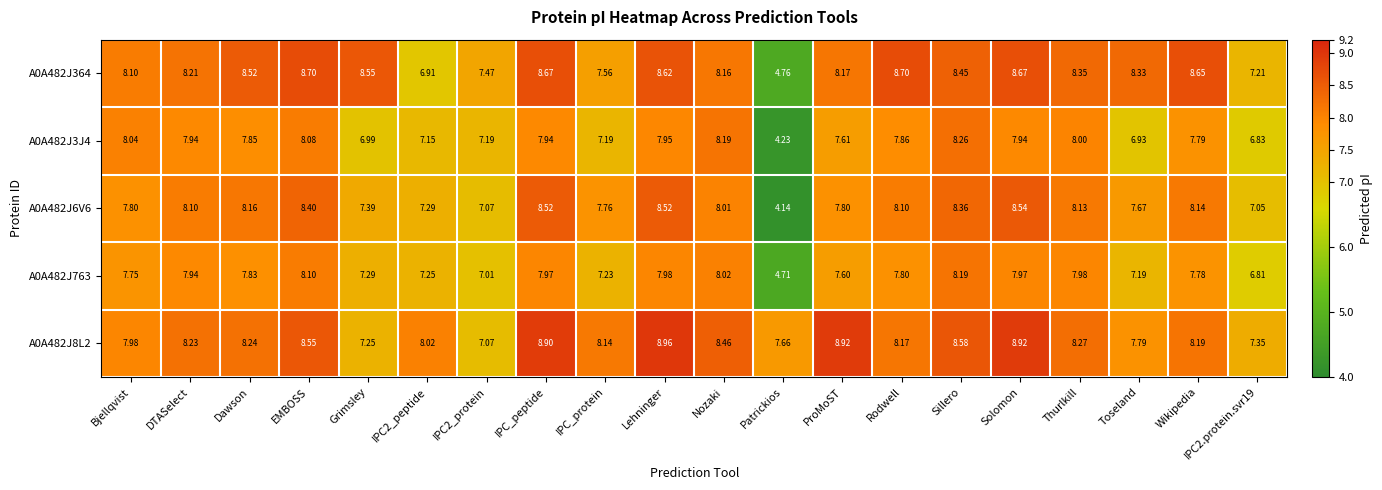

Which series has the largest total across all categories?

A0A482J8L2